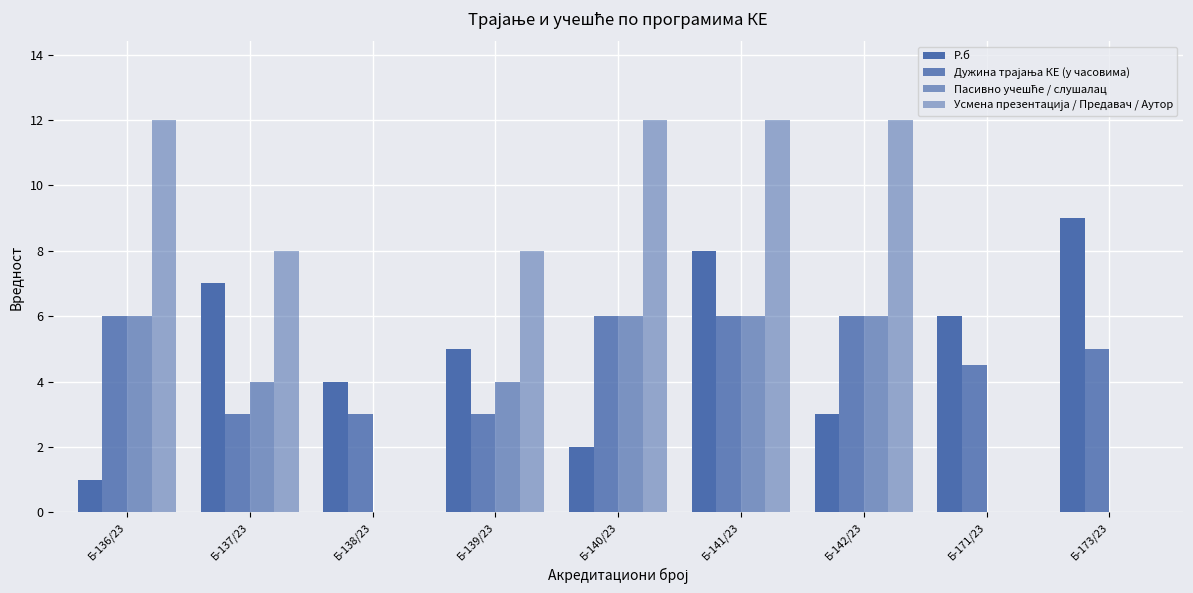

Count the number of categories in the chart.

9